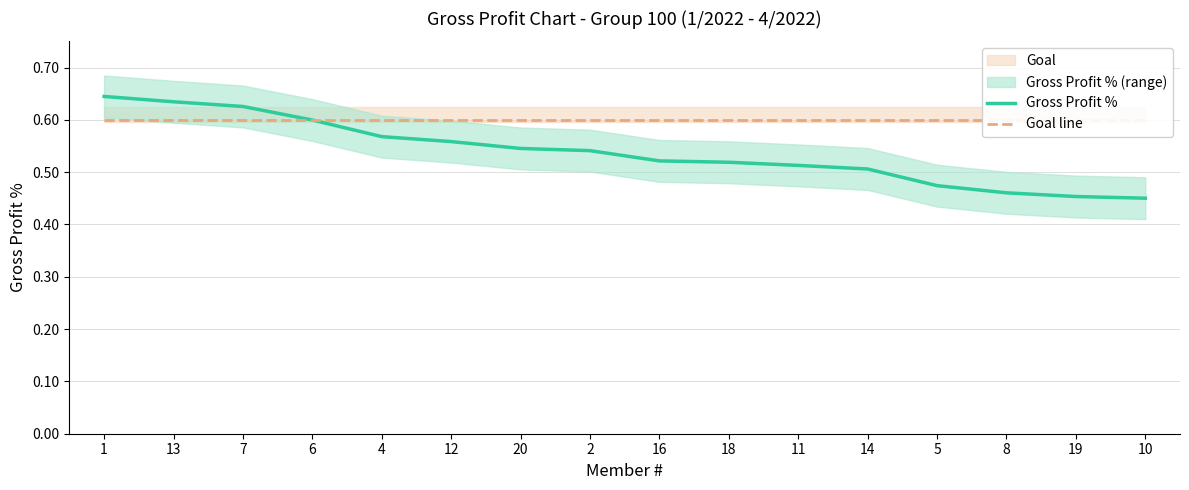

True or false: Gross Profit % and Goal line intersect in this chart.

True